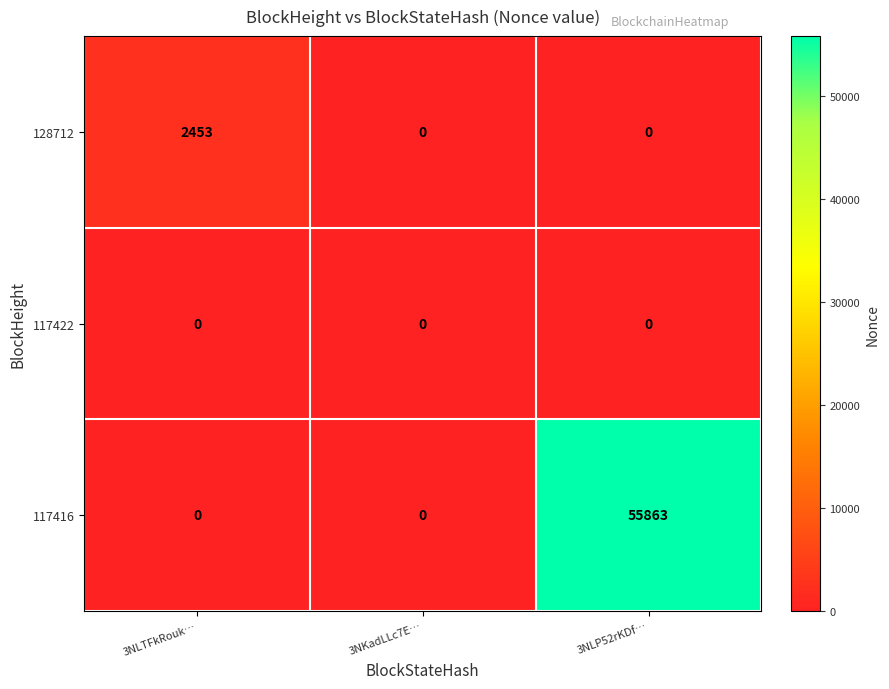

The 117416 series shows 55863 at 3NLP52rKDf…. True or false?

True